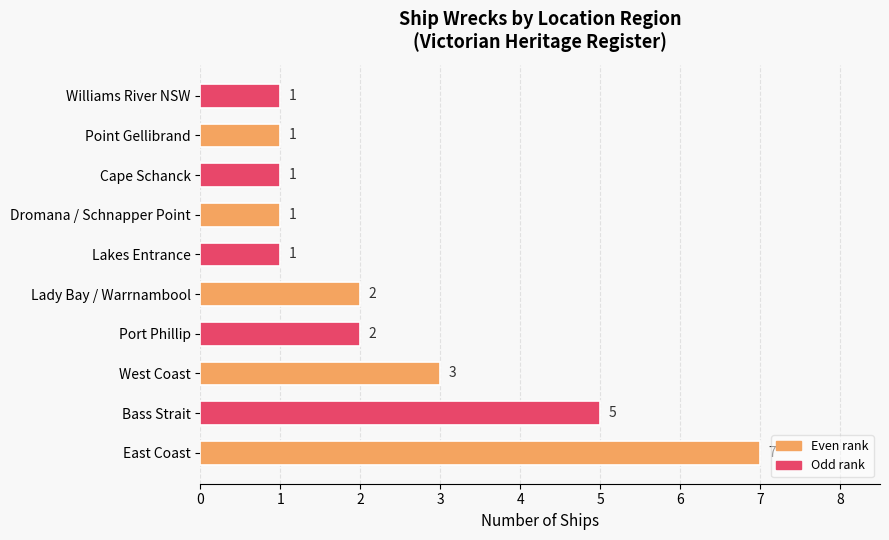

How many data points does each series have?

10